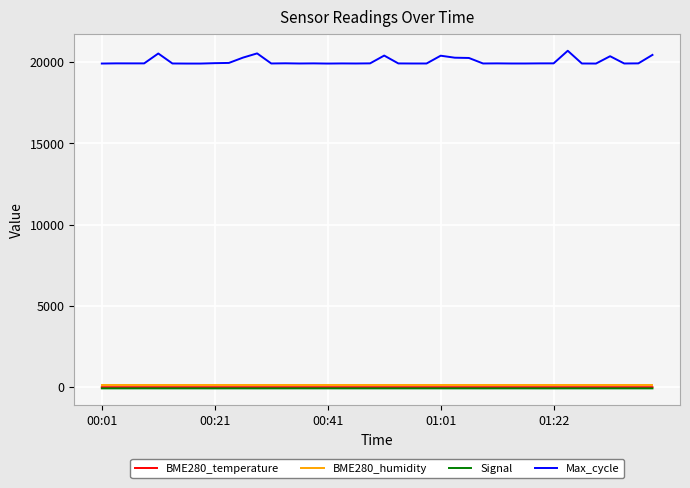

What is the lowest value of the Max_cycle series?

19920.0